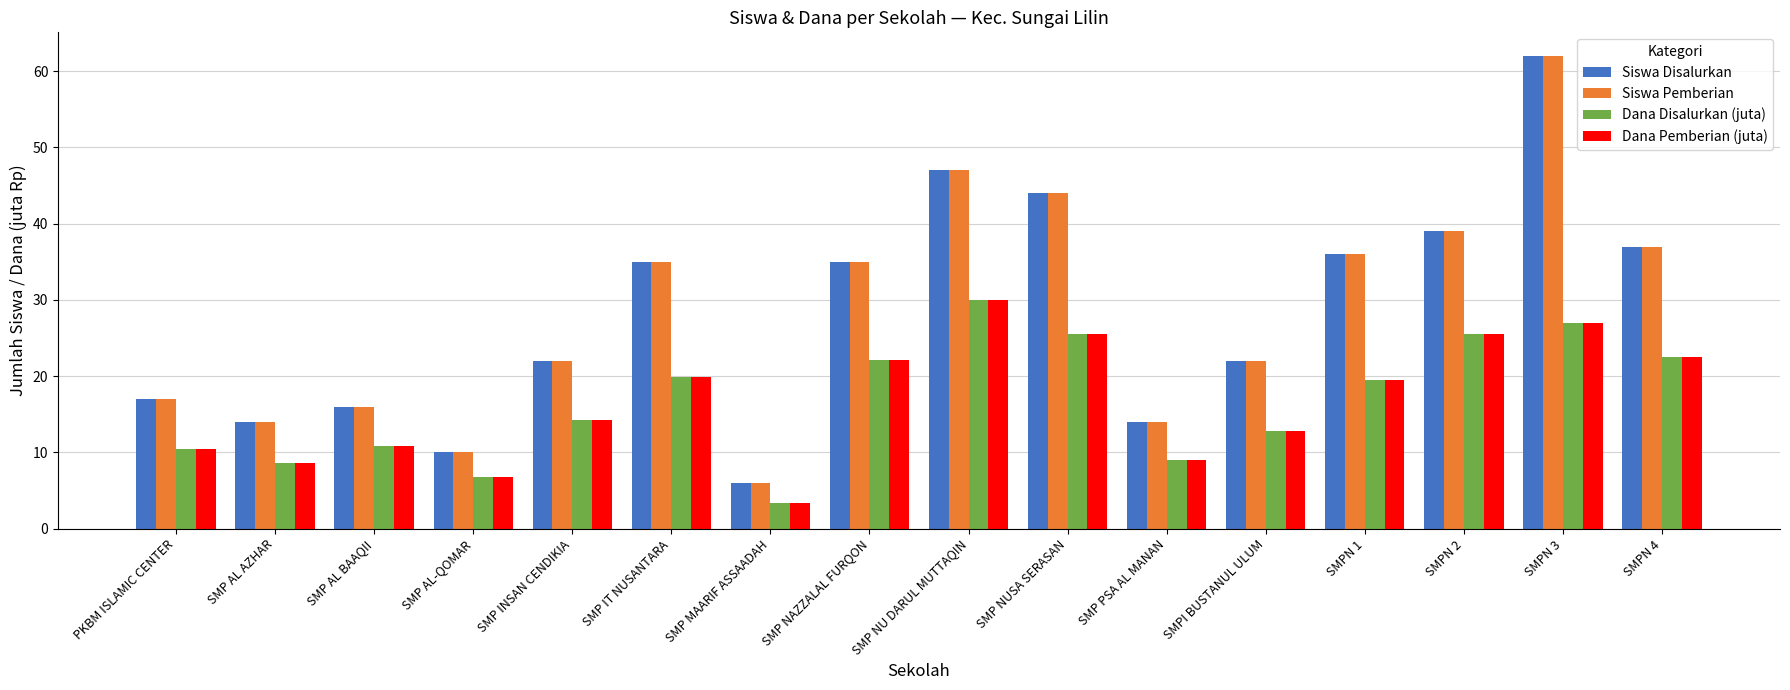

Is it true that Siswa Disalurkan equals 37.0 at SMPN 4?

True